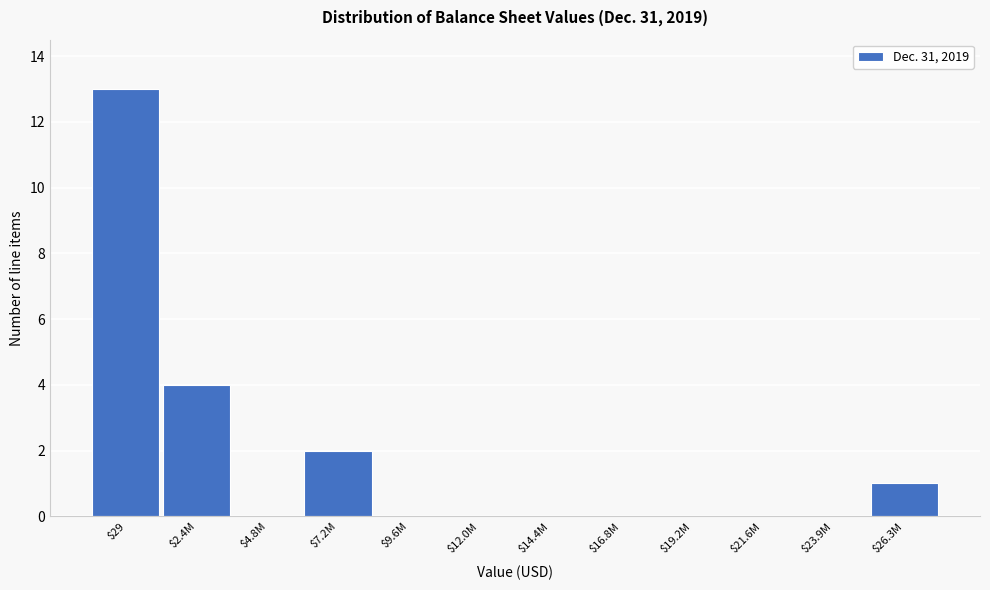

The value at $21.6M is -5. True or false?

False